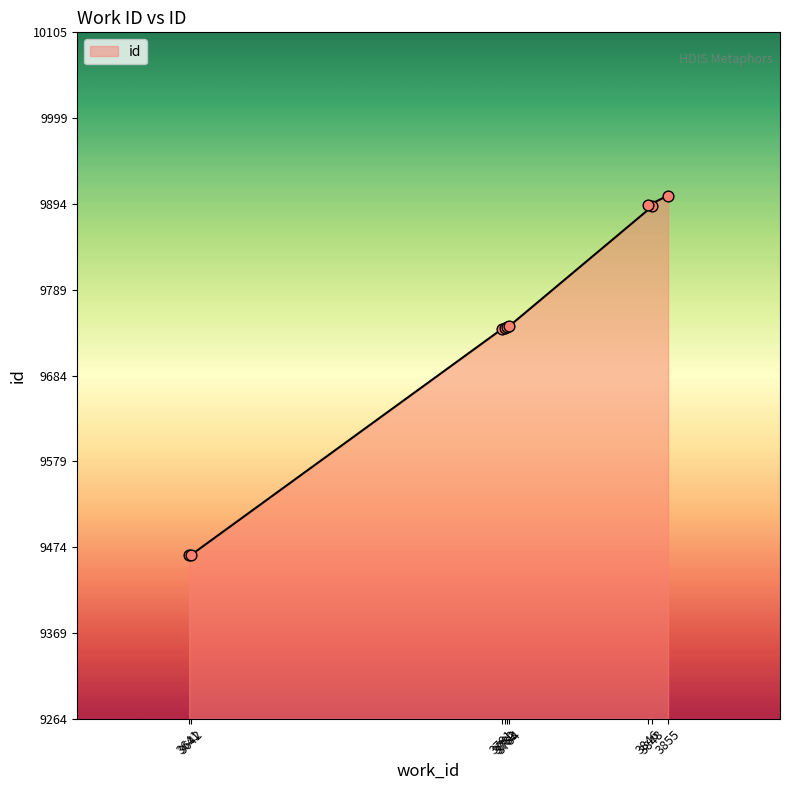

Approximately how many times larger is the value at 3781 compared to 3783?

1.0